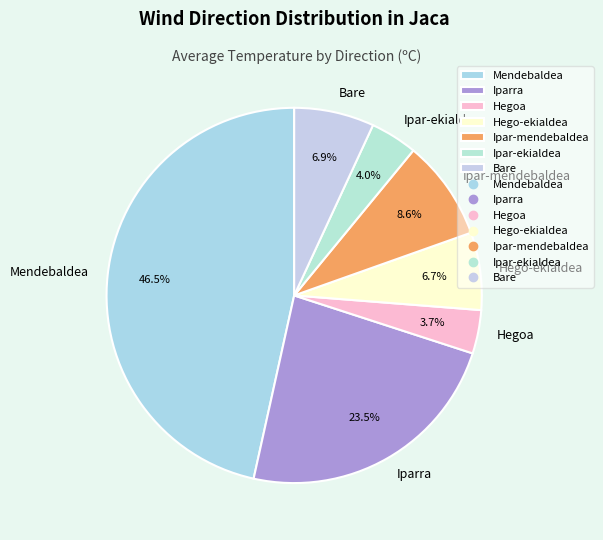

Which category has the biggest portion of the pie?

Mendebaldea